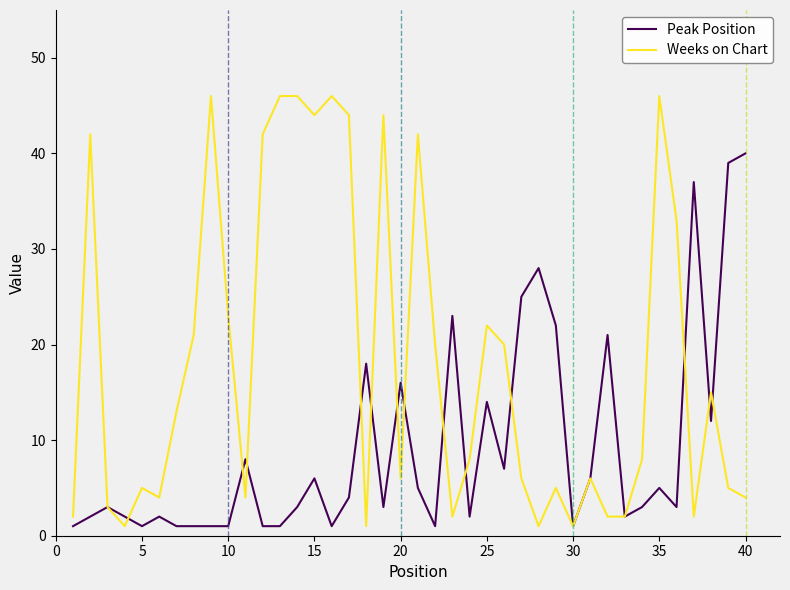

Which series has the largest total across all categories?

Weeks on Chart